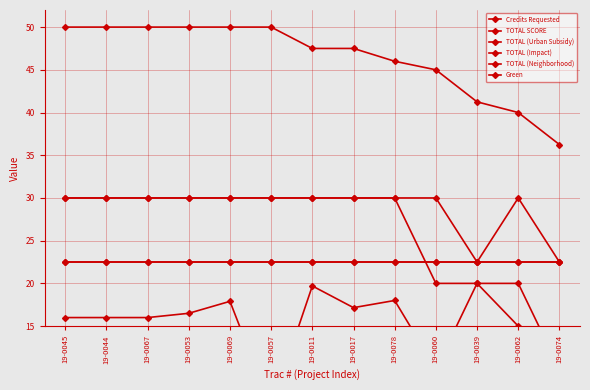

Does the chart have visible grid lines?

Yes